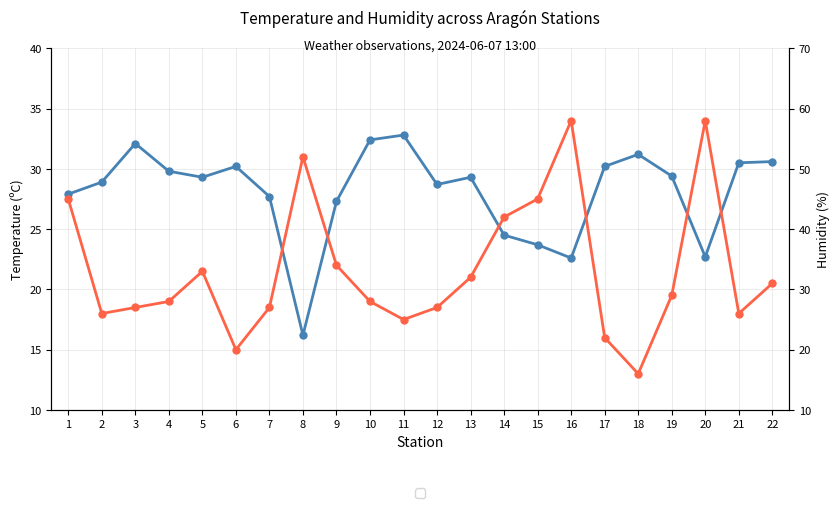

Which series ends up on top after the final intersection of Temperature (ºC) and Humidity (%)?

Humidity (%)